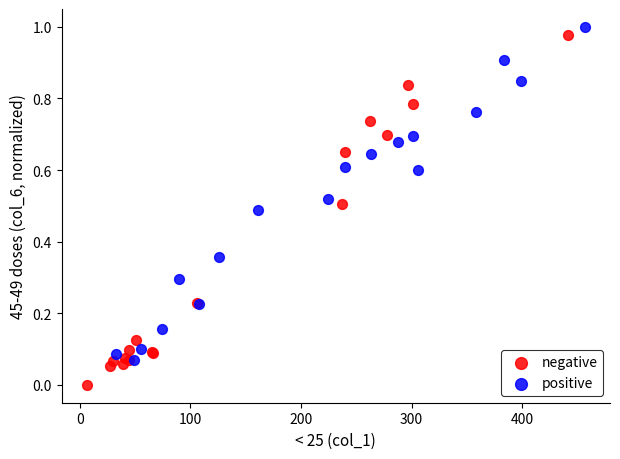

Which series has the widest spread of Y values?

negative